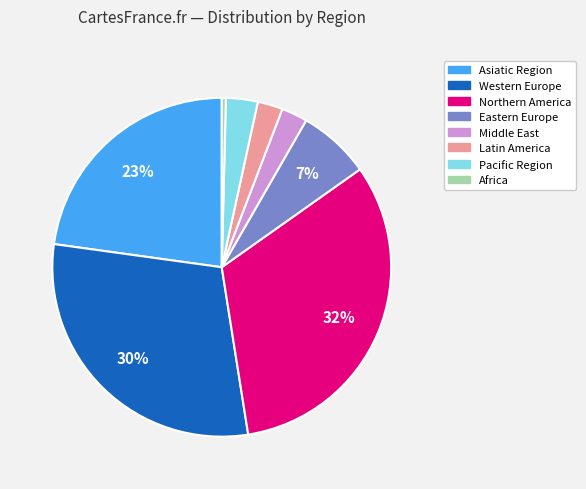

Which category has the smallest portion of the pie?

Africa